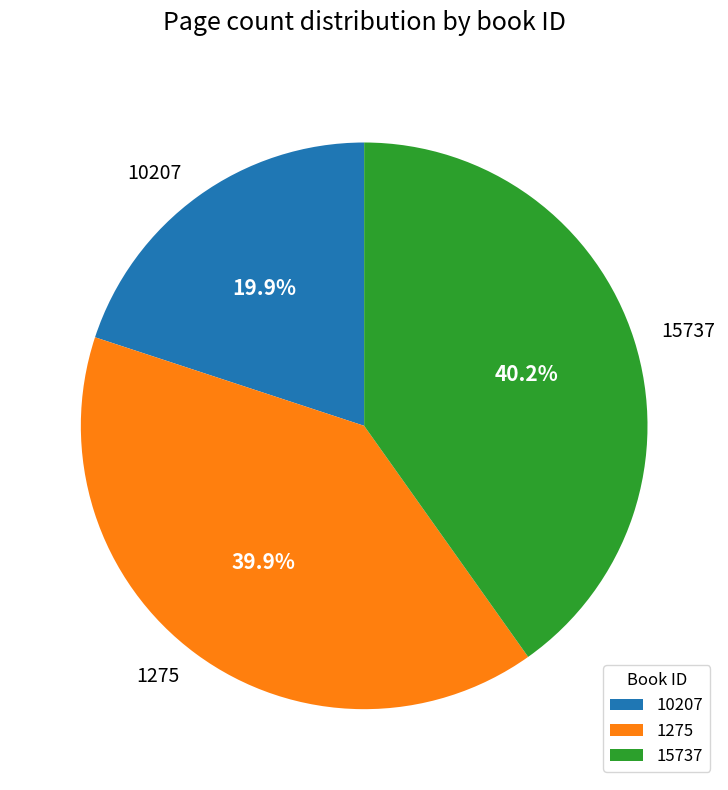

Does 15737 account for over 50% of the chart?

No